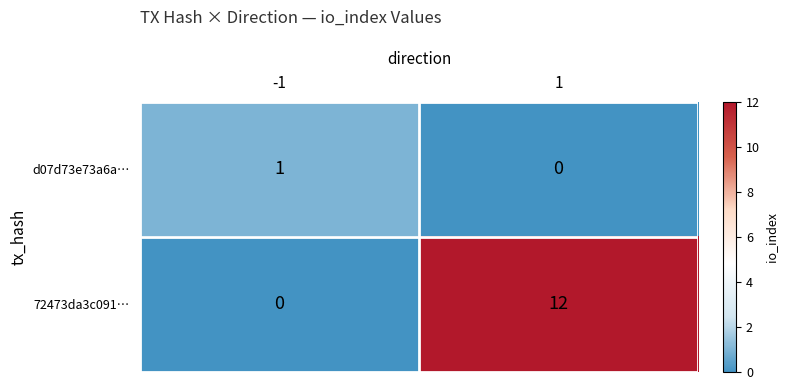

Rank the series at 1 from lowest to highest value.

d07d73e73a6a…, 72473da3c091…